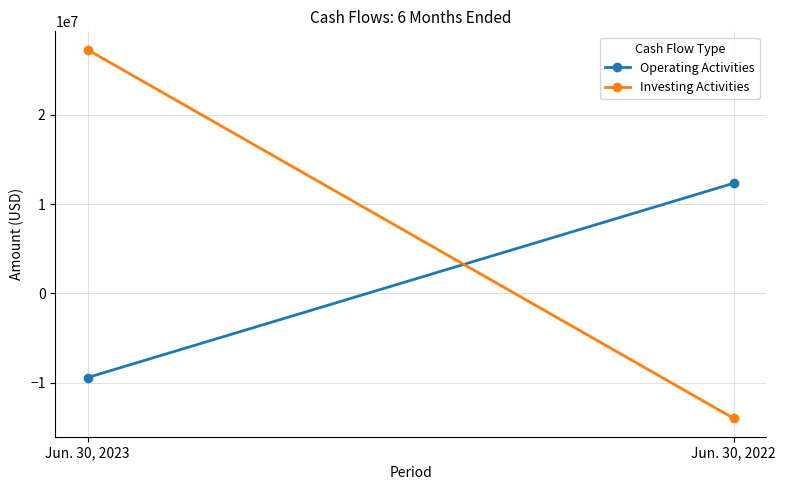

The Investing Activities series shows 27270000 at Jun. 30, 2023. True or false?

True